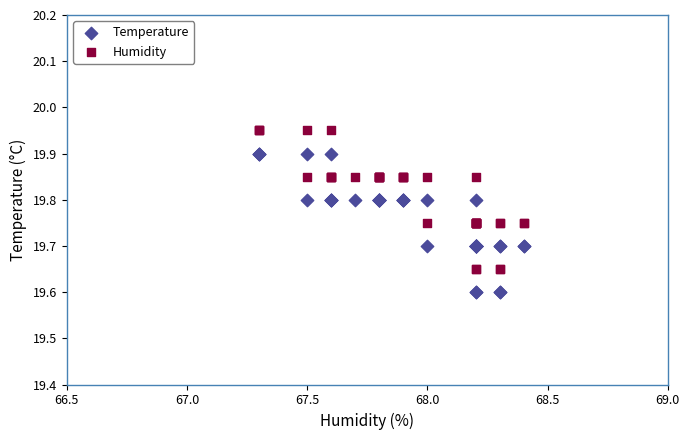

Which series reaches the minimum Y coordinate?

Temperature